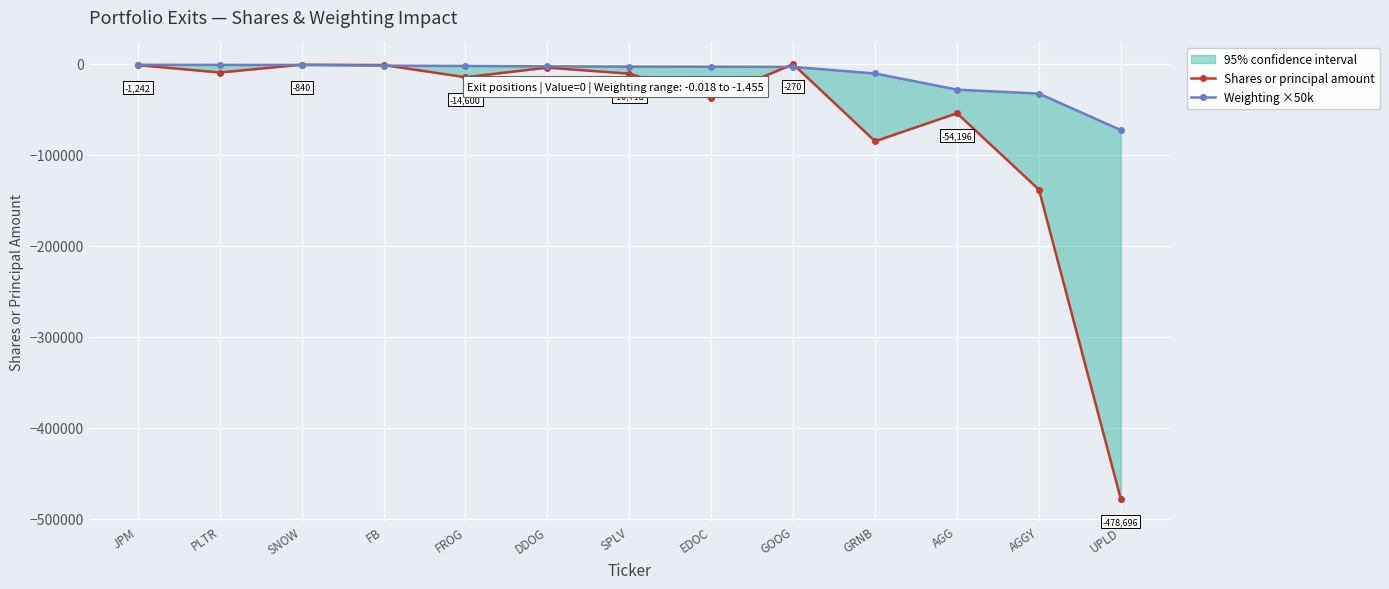

Which series has the largest total across all categories?

Weighting ×50k